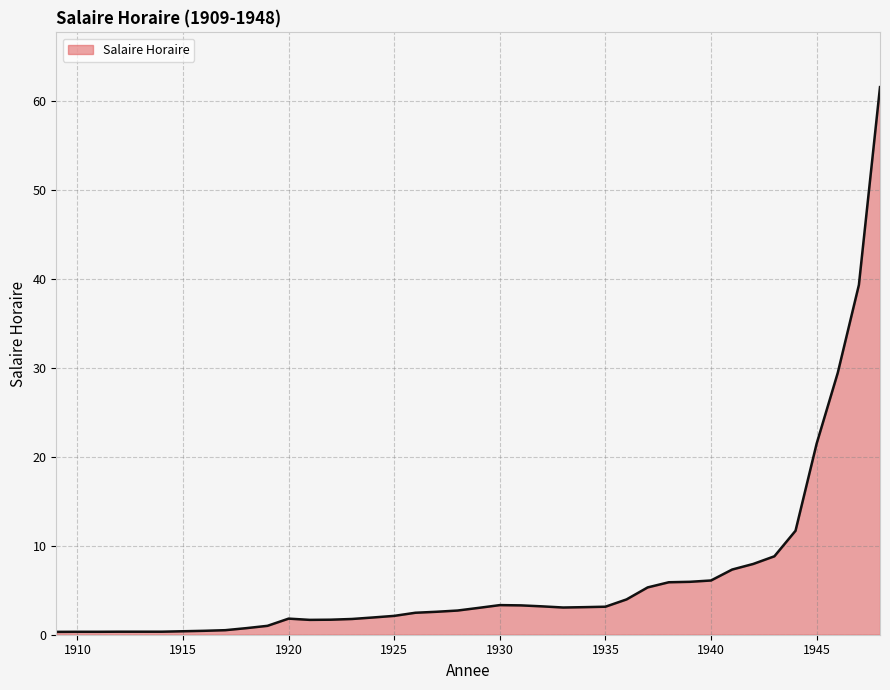

What is the smallest value displayed?

0.3